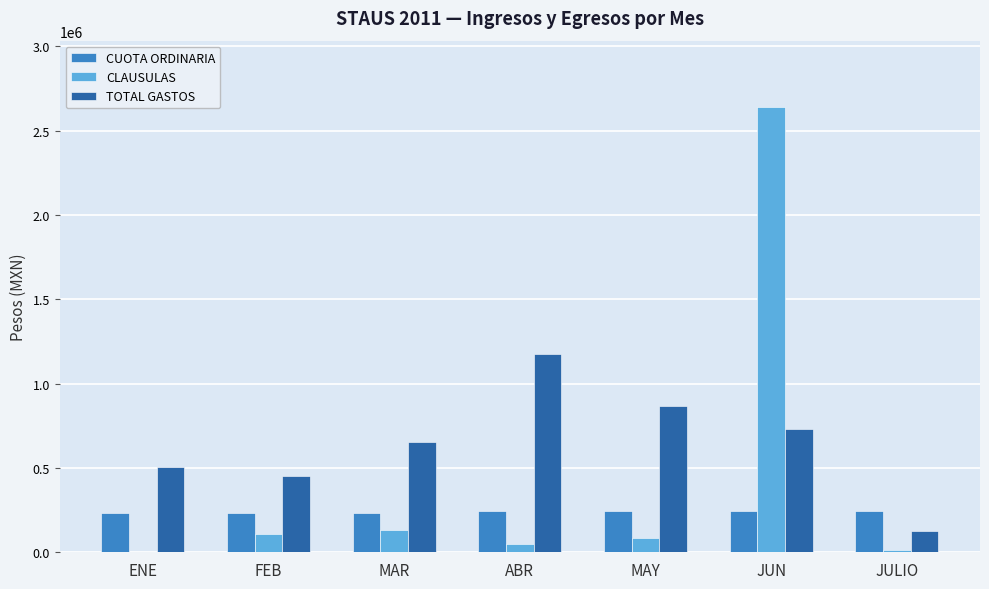

Which series changed the most between ENE and JUN?

CLAUSULAS